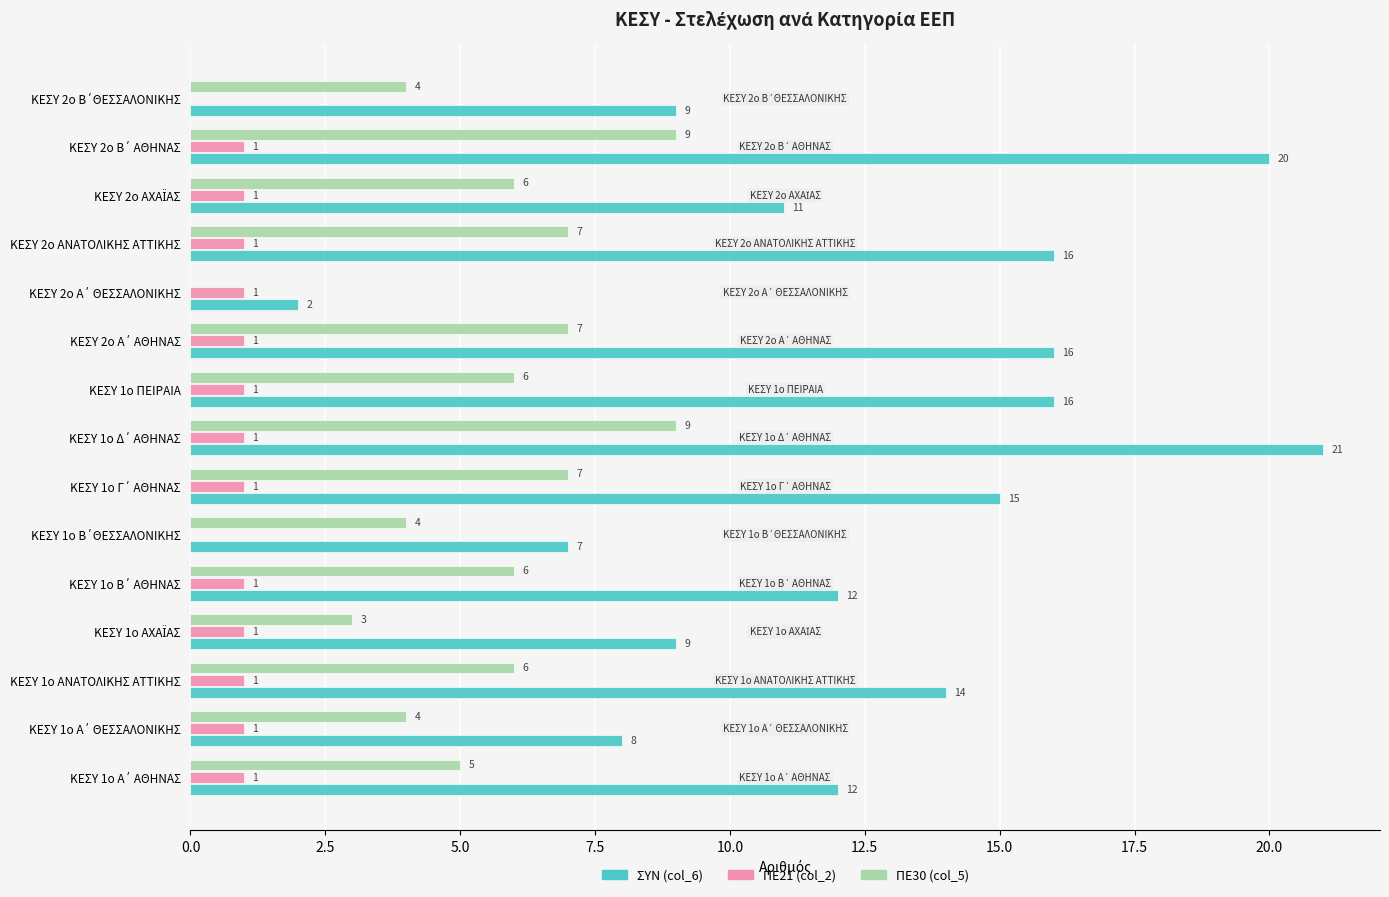

Which series has the largest total across all categories?

ΣΥΝ (col_6)